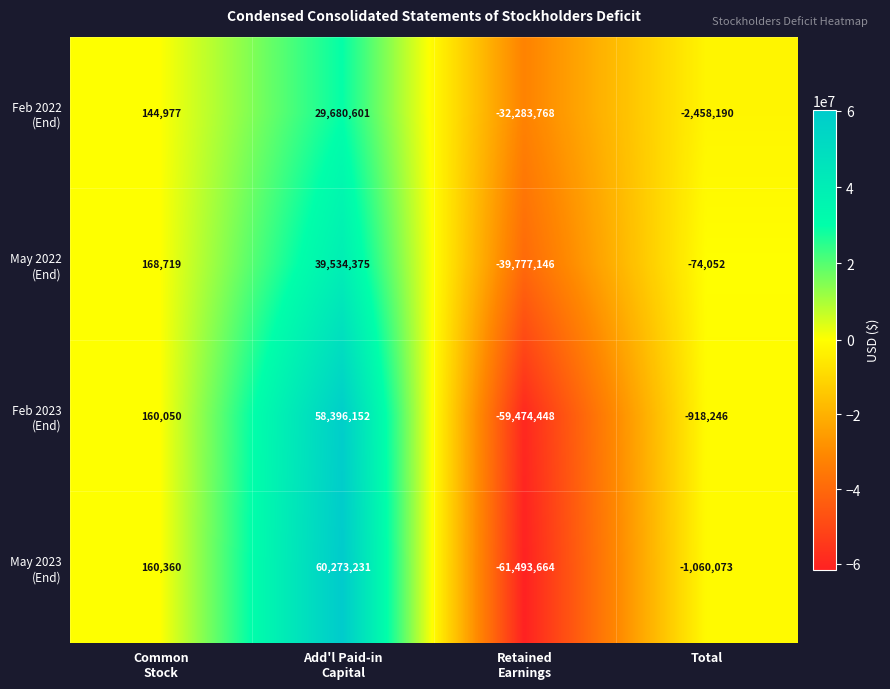

Which category has the highest value across all series?

Add'l Paid-in
Capital